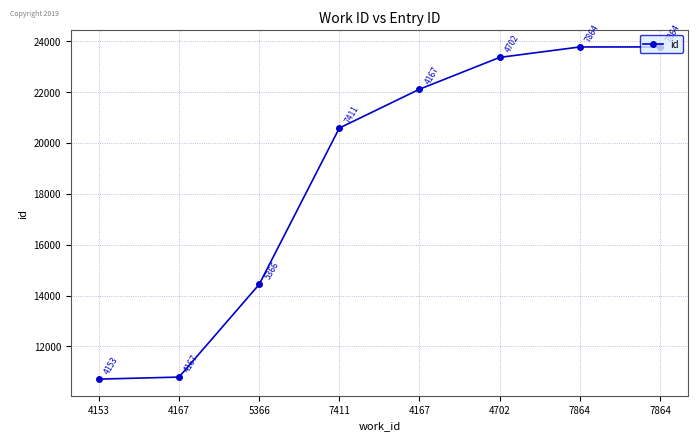

What is the value of the 1st point from the left?

10712